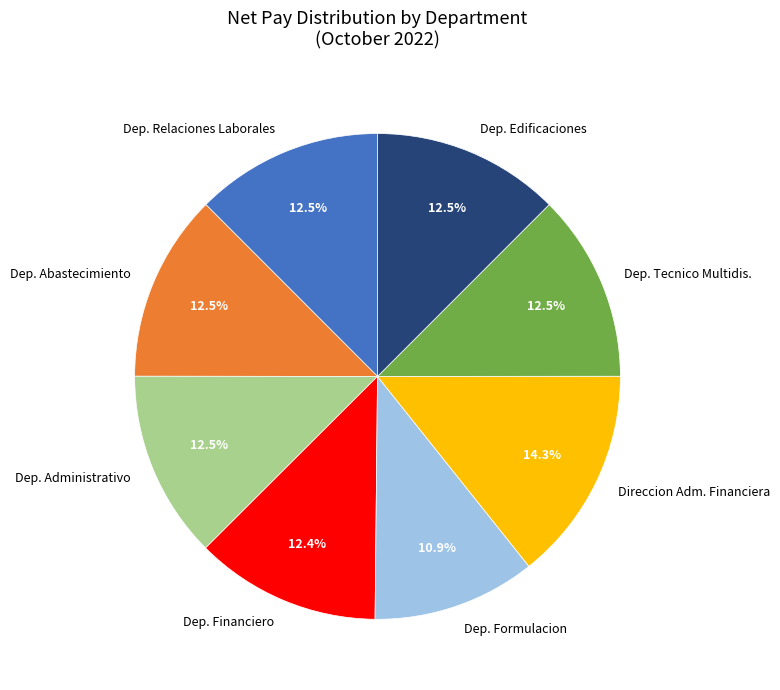

Which category has the biggest portion of the pie?

Direccion Adm. Financiera